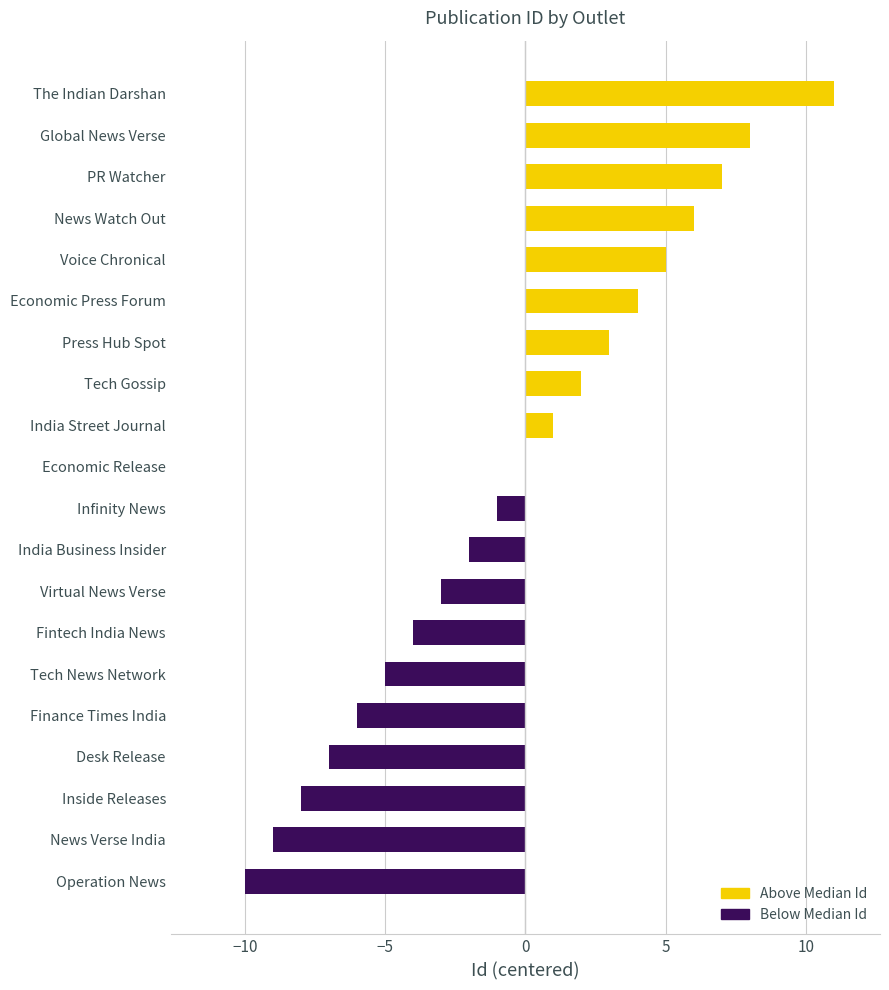

True or false: the data shows -2 at Desk Release.

False